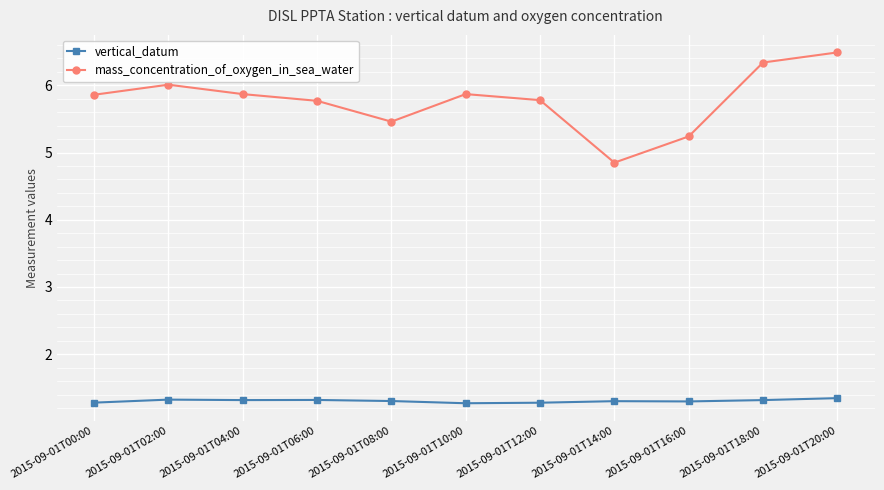

What position from the left is 2015-09-01T18:00?

10